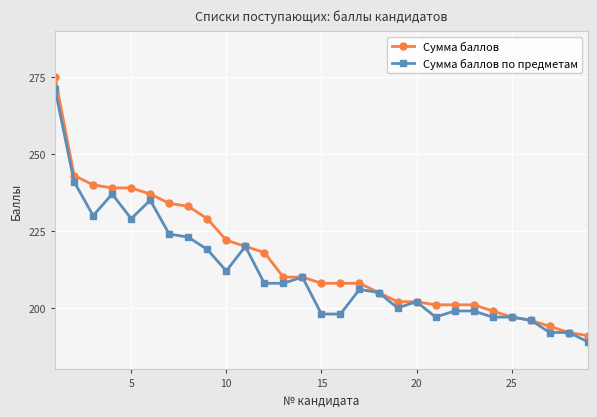

Which series has the widest spread of values?

Сумма баллов